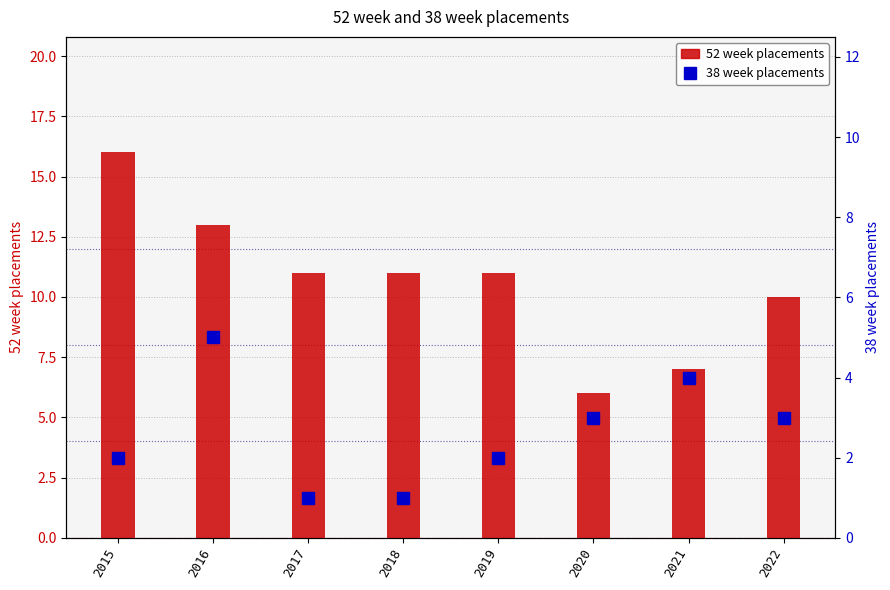

What are all the series names shown in the legend?

52 week placements, 38 week placements